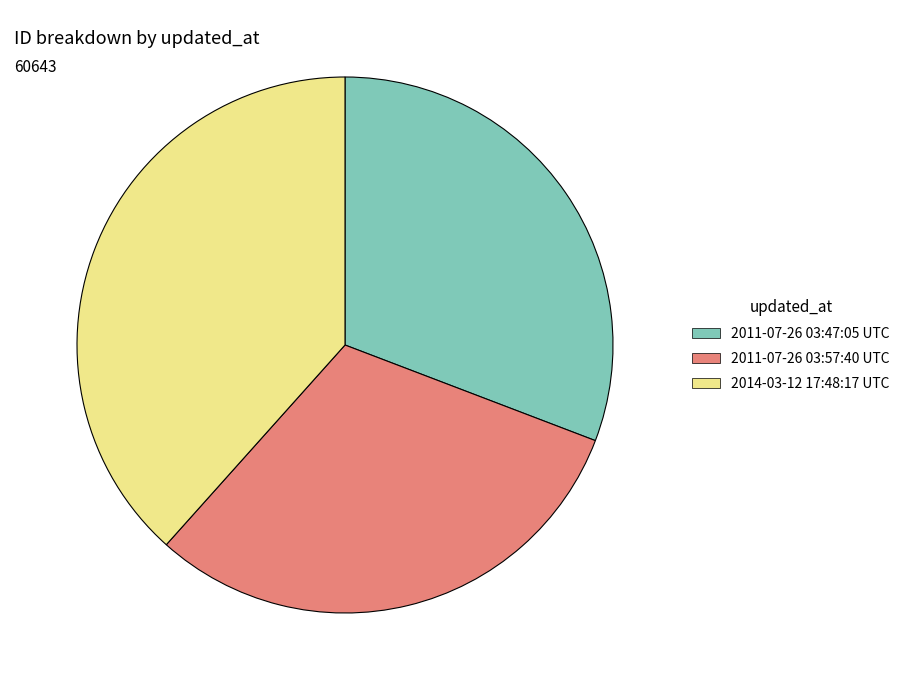

How many slices are in this pie chart?

3